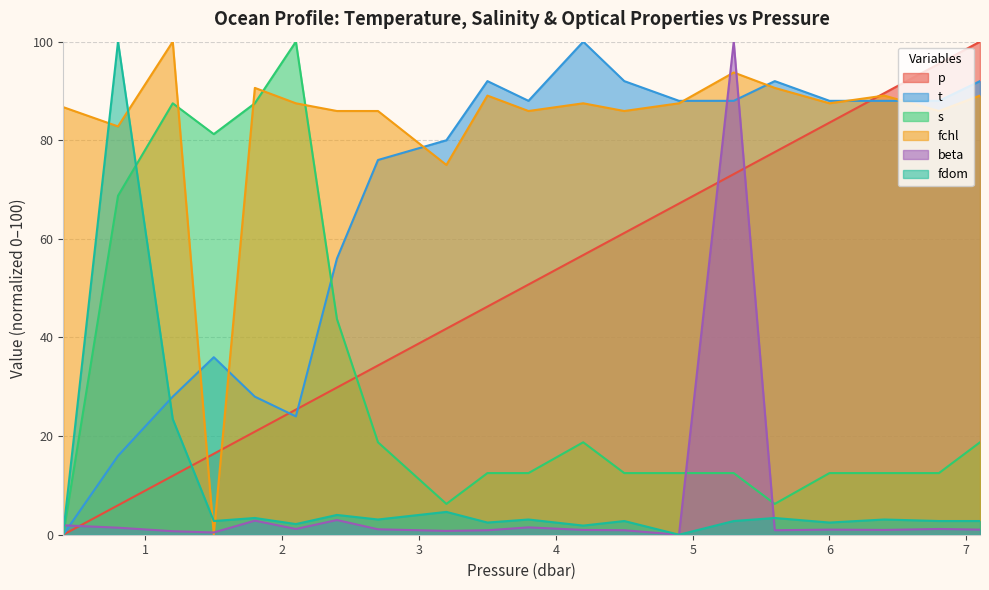

What is the difference between the highest and lowest values at 3.5?

91.1